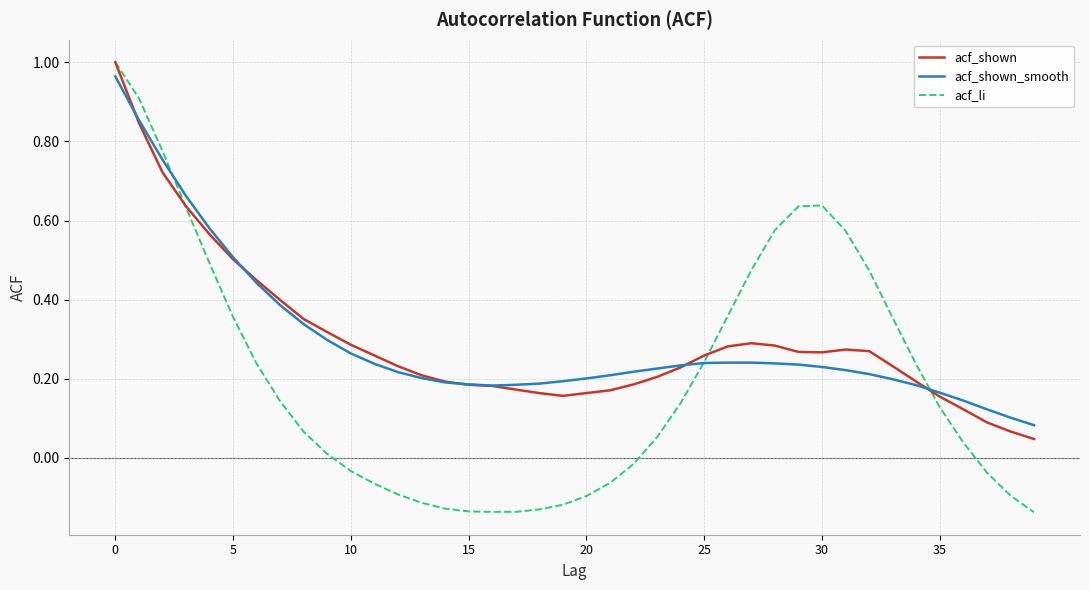

Which series has the largest range (max minus min)?

acf_li